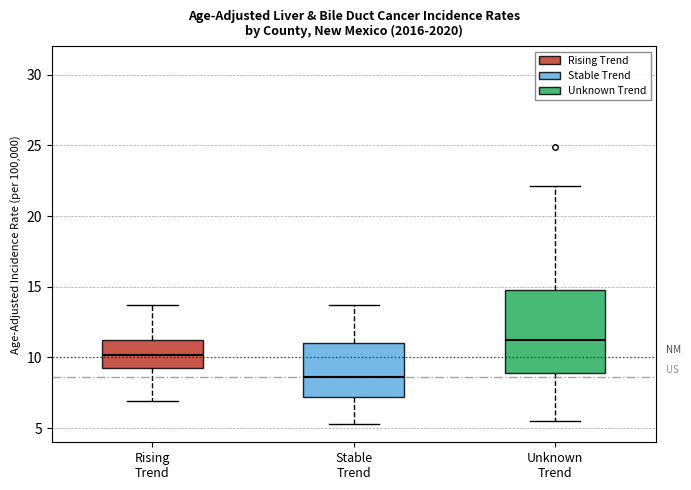

Which box has the highest median line?

Unknown Trend